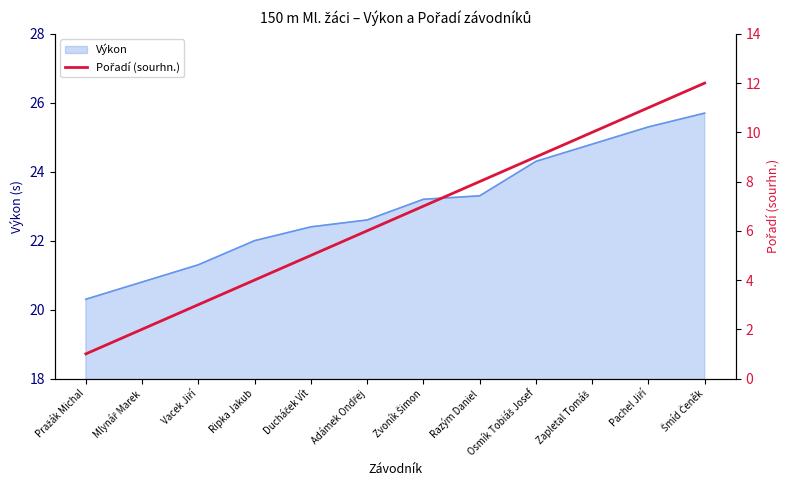

List the labels in order of value, smallest first.

Pražák Michal, Mlynář Marek, Vacek Jiří, Ripka Jakub, Ducháček Vít, Adámek Ondřej, Zvoník Šimon, Razým Daniel, Osmík Tobiáš Josef, Zapletal Tomáš, Pachel Jiří, Šmíd Čeněk